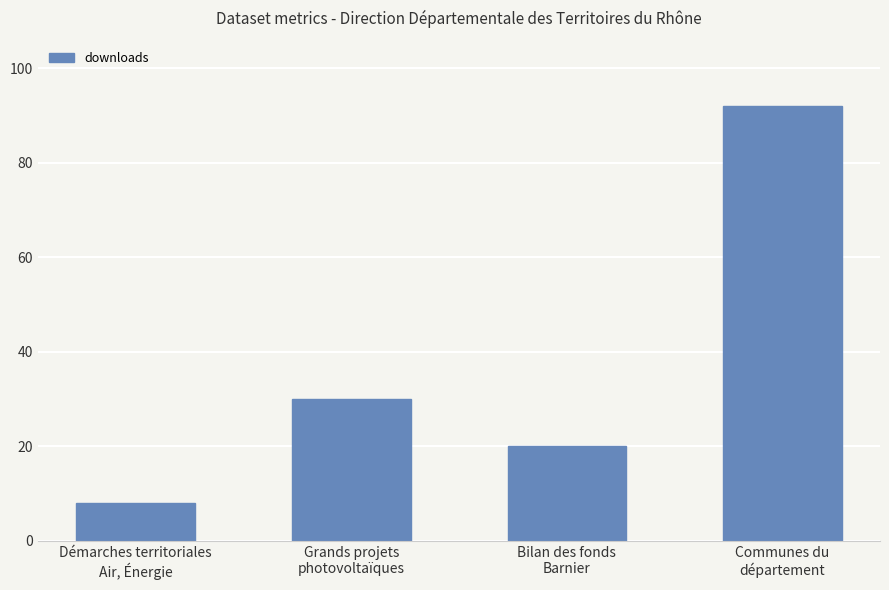

What is the difference between the maximum and second lowest values?

72